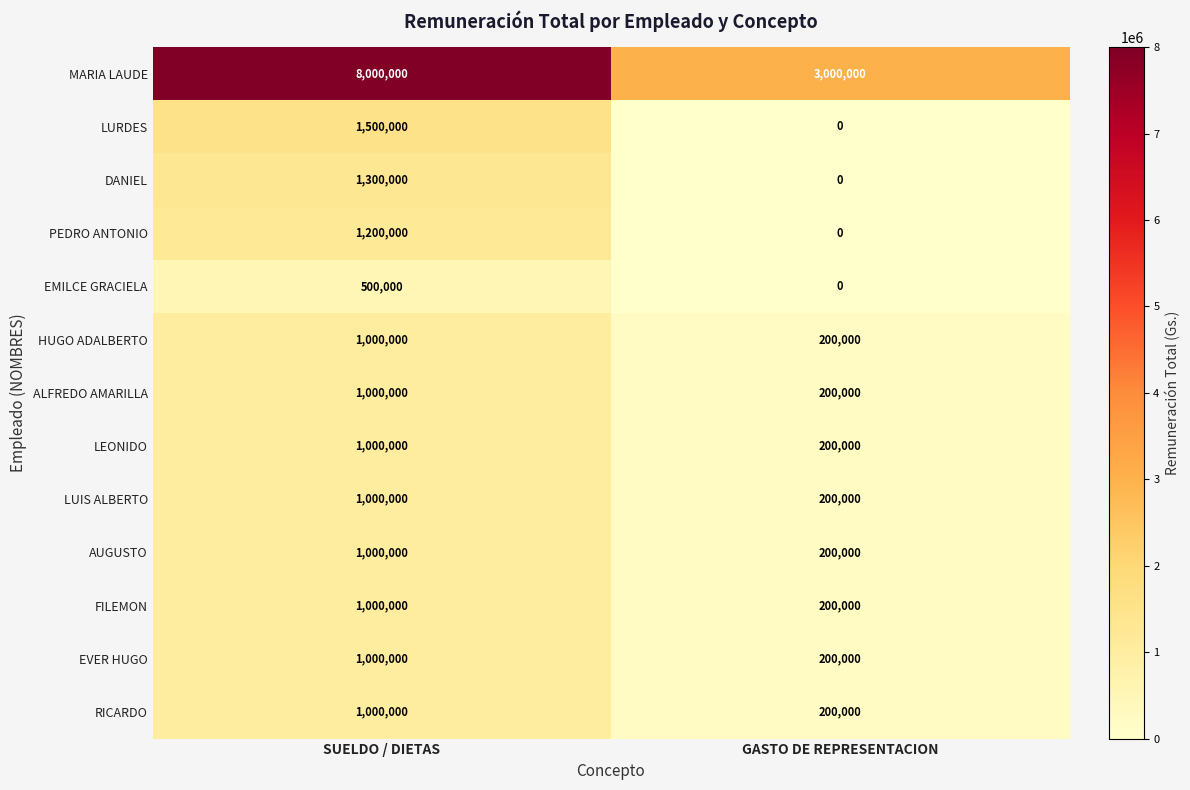

How many distinct data groups are displayed?

13